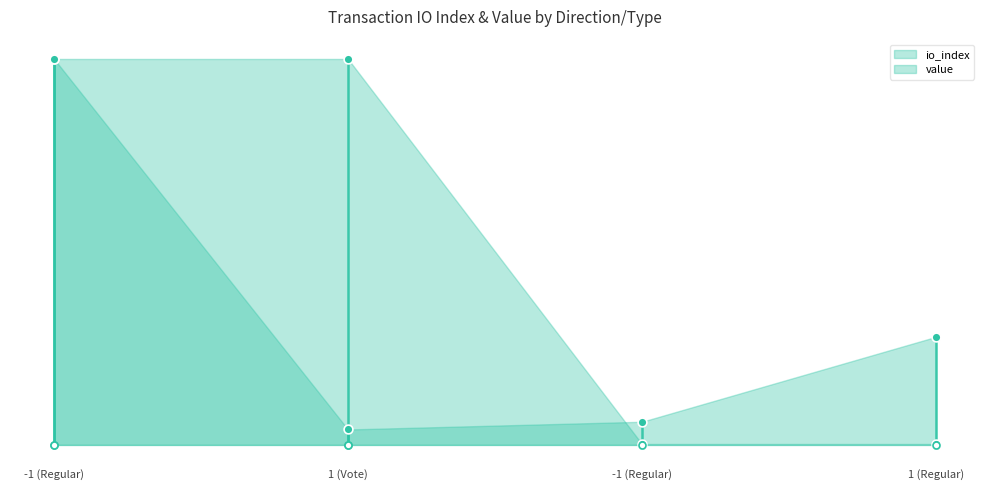

Is the value of value at -1 (Regular) greater than the value of io_index at 1 (Vote)?

Yes